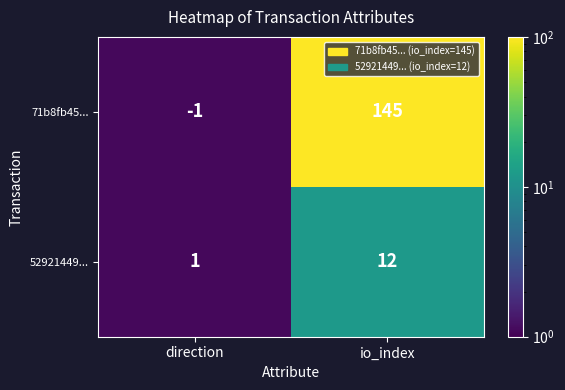

Rank the series at direction from lowest to highest value.

71b8fb45..., 52921449...